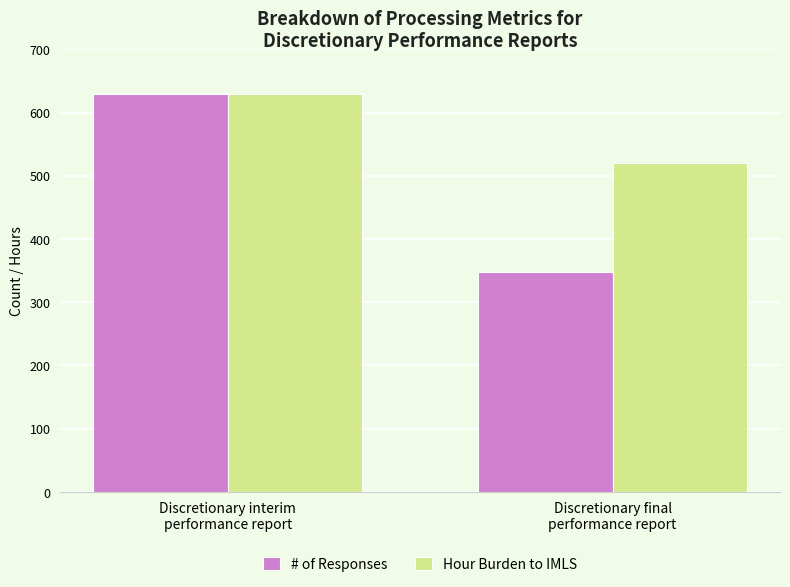

What is the label of the 1st bar from the right?

Discretionary final
performance report